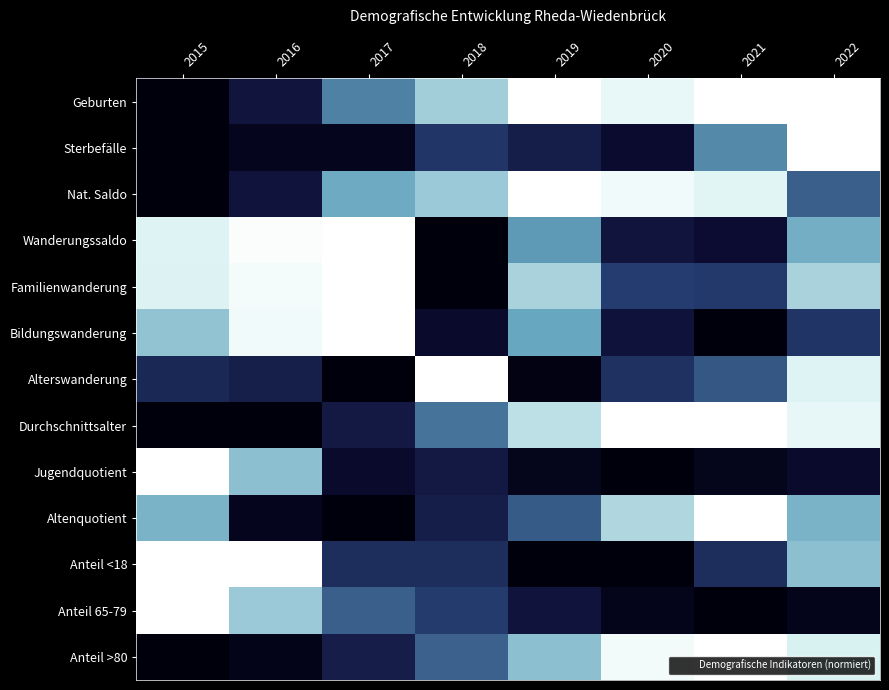

Which label corresponds to the largest value in the chart?

2019